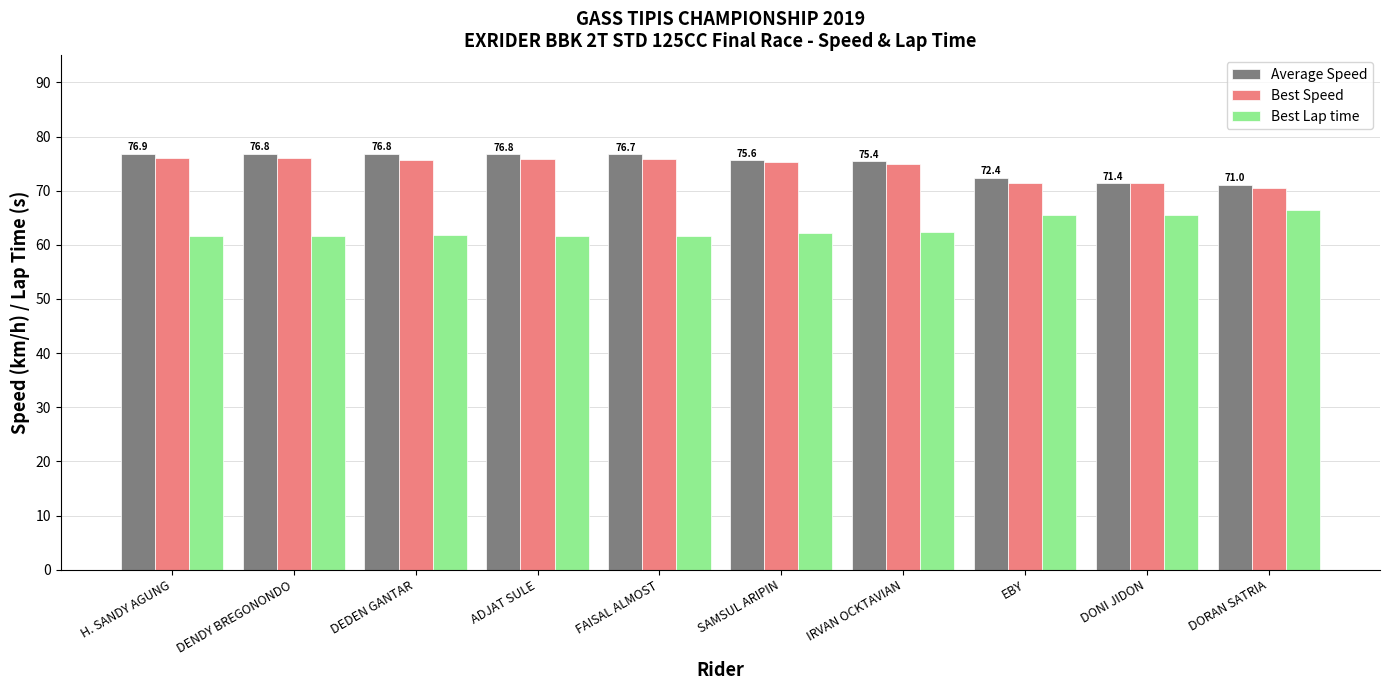

What is the difference between the highest and lowest values at IRVAN OCKTAVIAN?

13.0